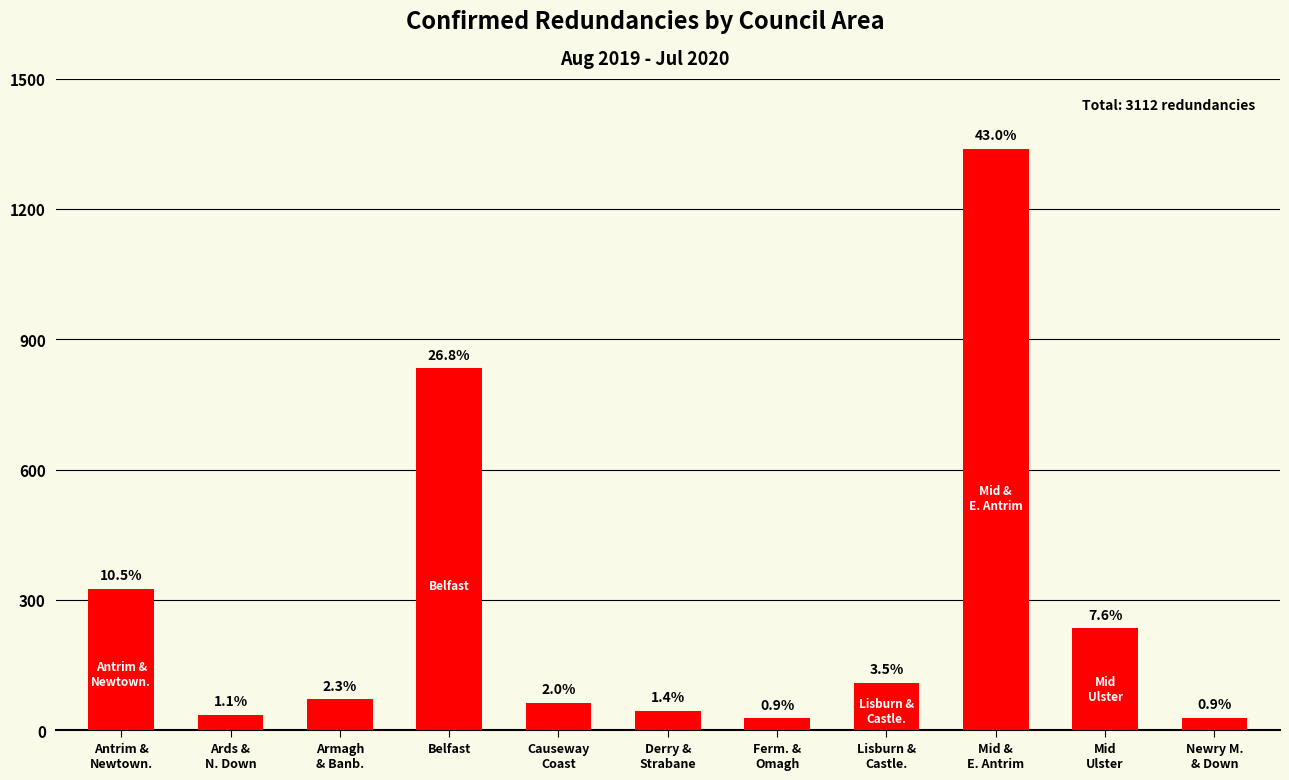

Rank the categories by value from lowest to highest.

Ferm. &
Omagh, Newry M.
& Down, Ards &
N. Down, Derry &
Strabane, Causeway
Coast, Armagh
& Banb., Lisburn &
Castle., Mid
Ulster, Antrim &
Newtown., Belfast, Mid &
E. Antrim